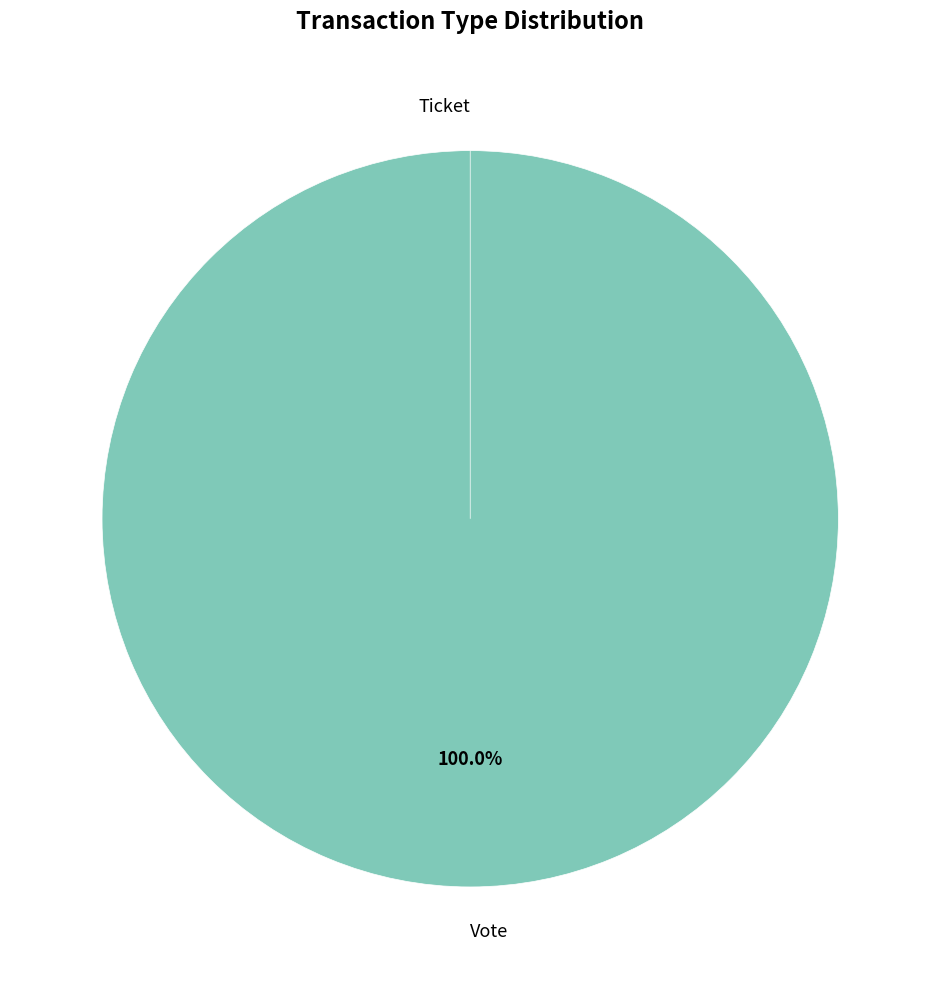

Is it true that Vote is 100% of the pie?

True